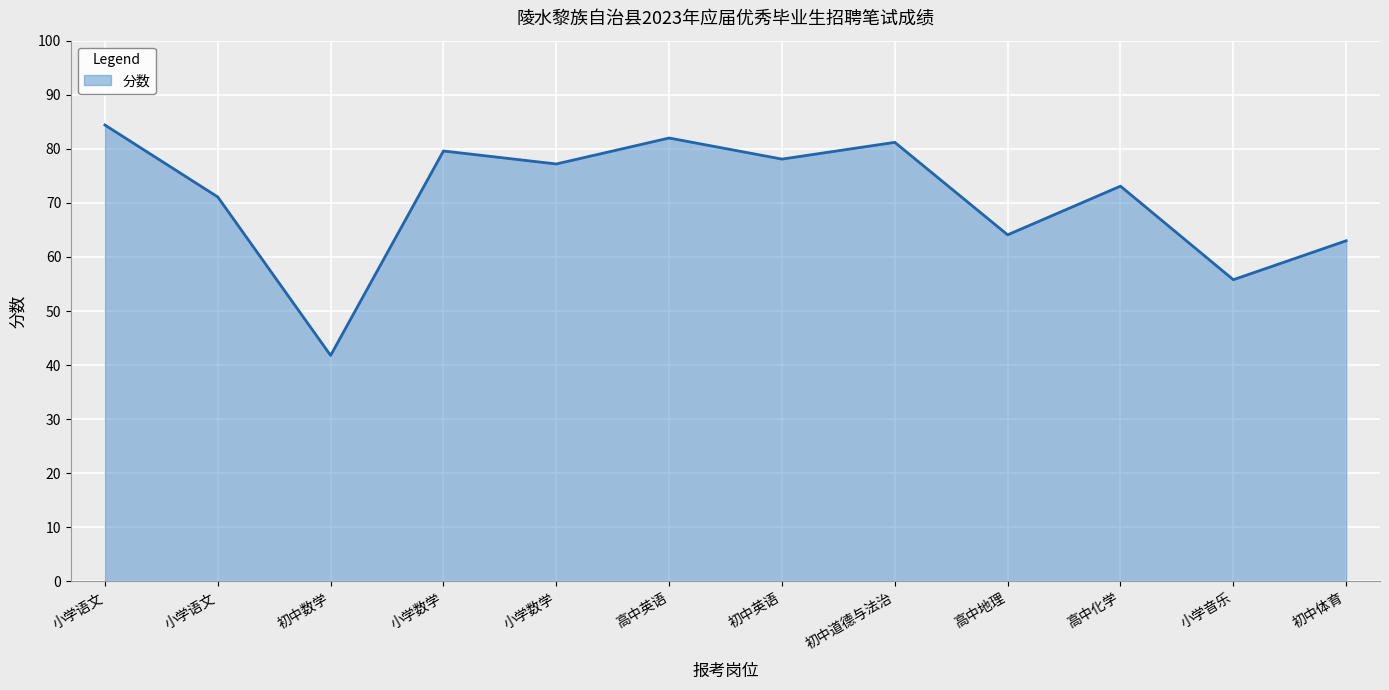

What is the label of the 12th point from the left?

初中体育